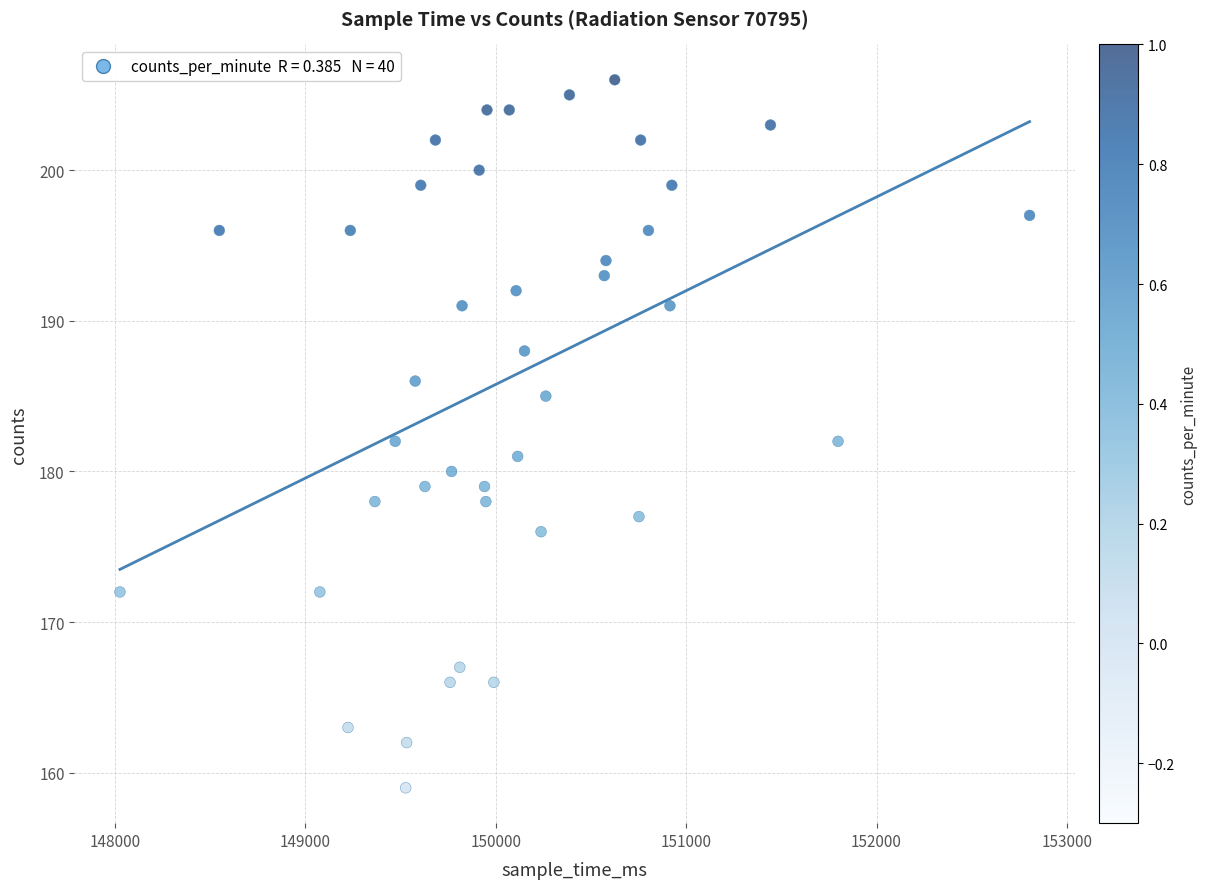

What is the range of X values (max minus min)?

4778